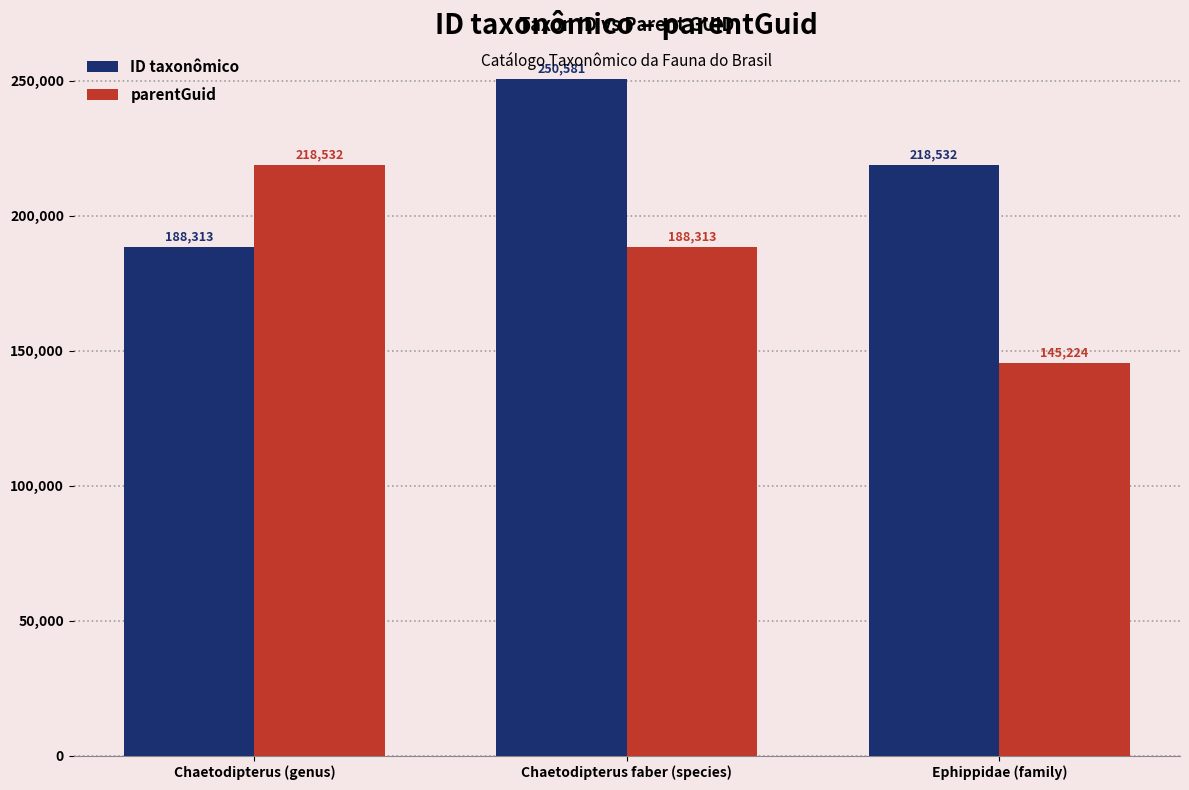

How many series are shown in this chart?

2